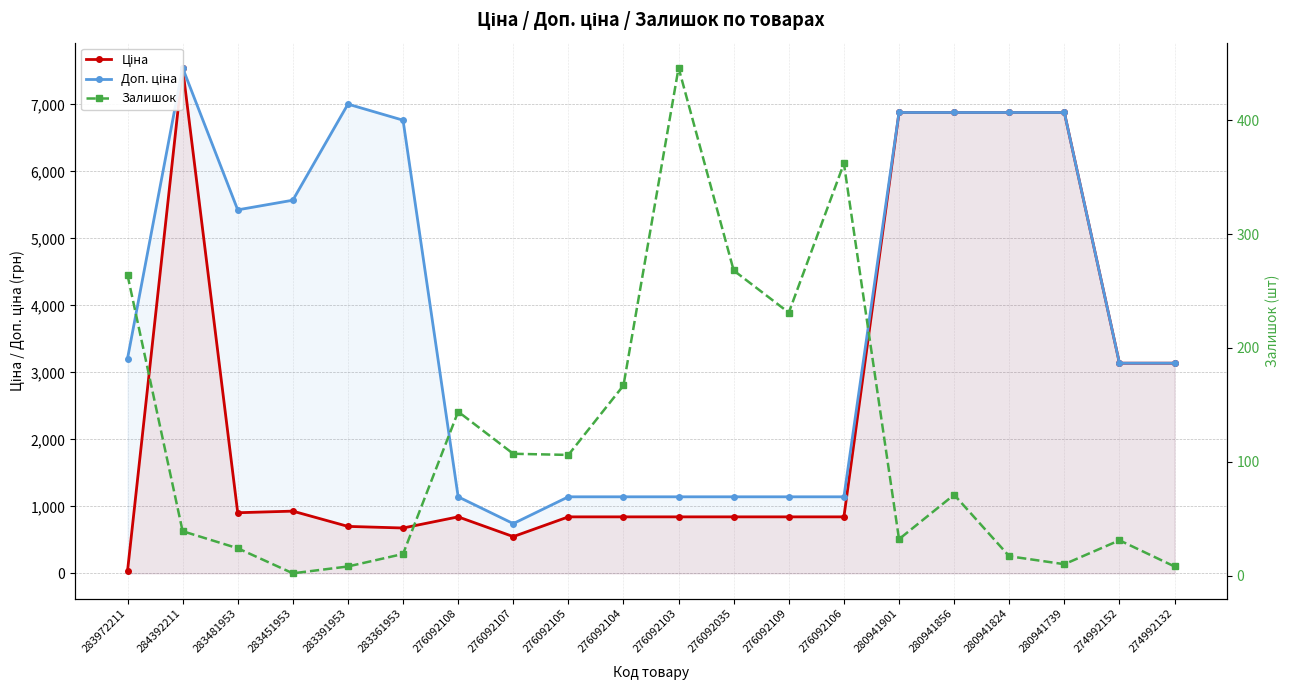

Count the number of categories in the chart.

20